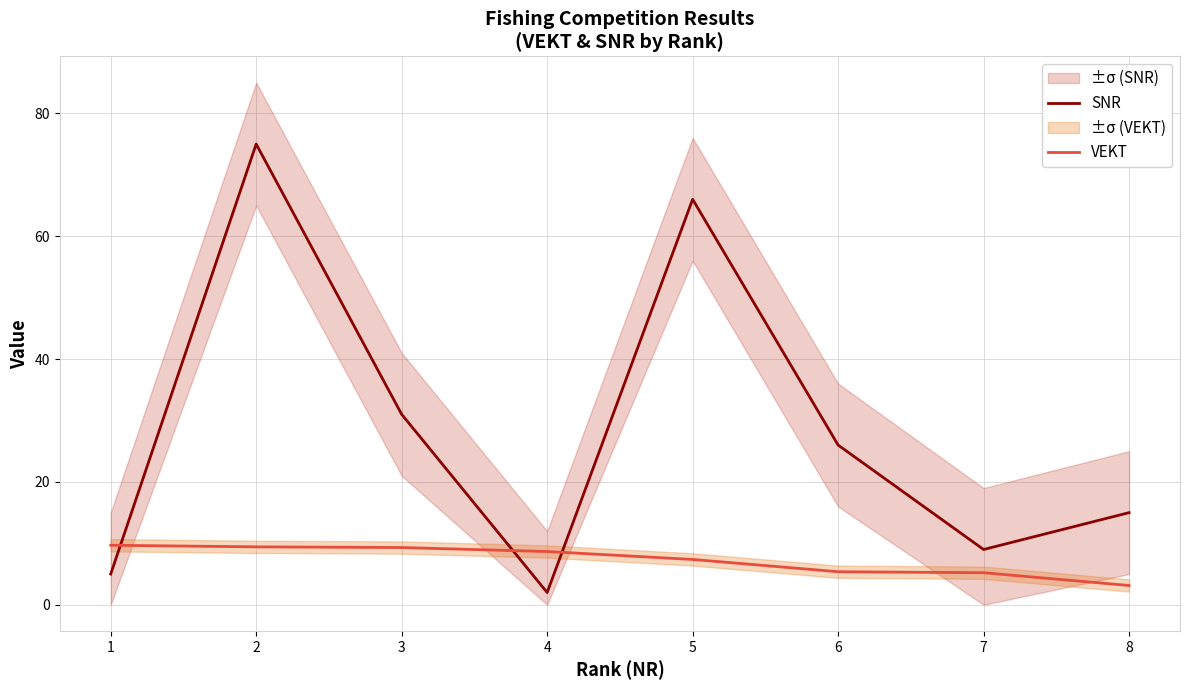

What is the value of the SNR point at the 6th from the left?

26.0